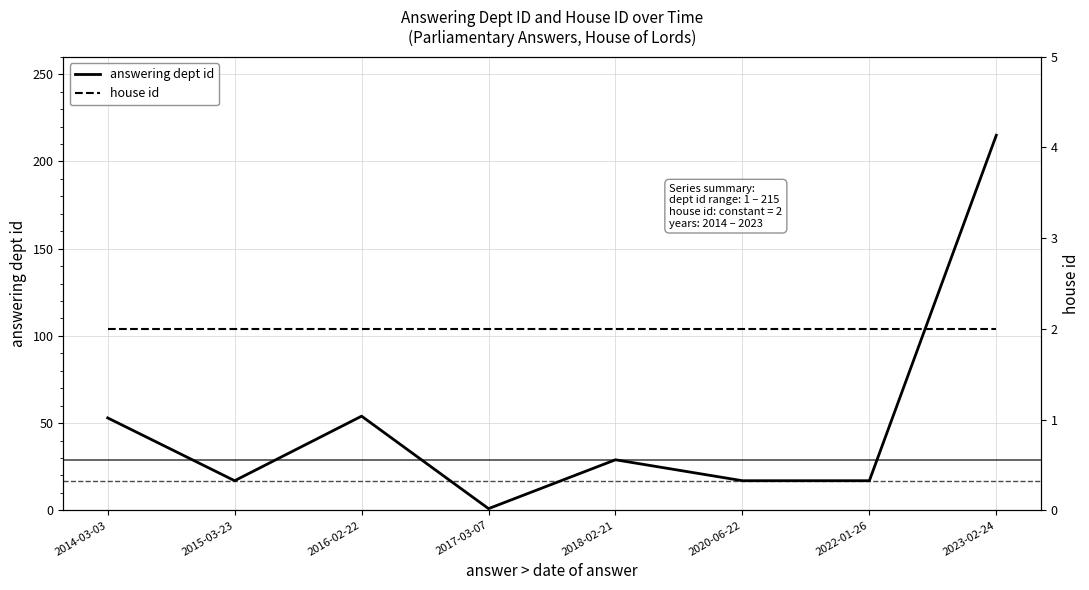

Between 2015-03-23 and 2023-02-24, which is larger?

2023-02-24